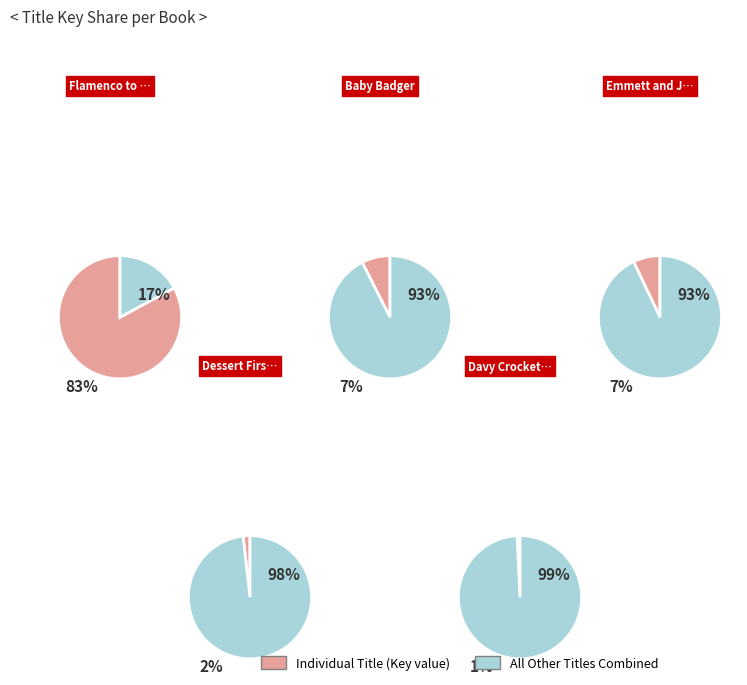

Is it true that Flamenco to Mischief is 68% of the pie?

False